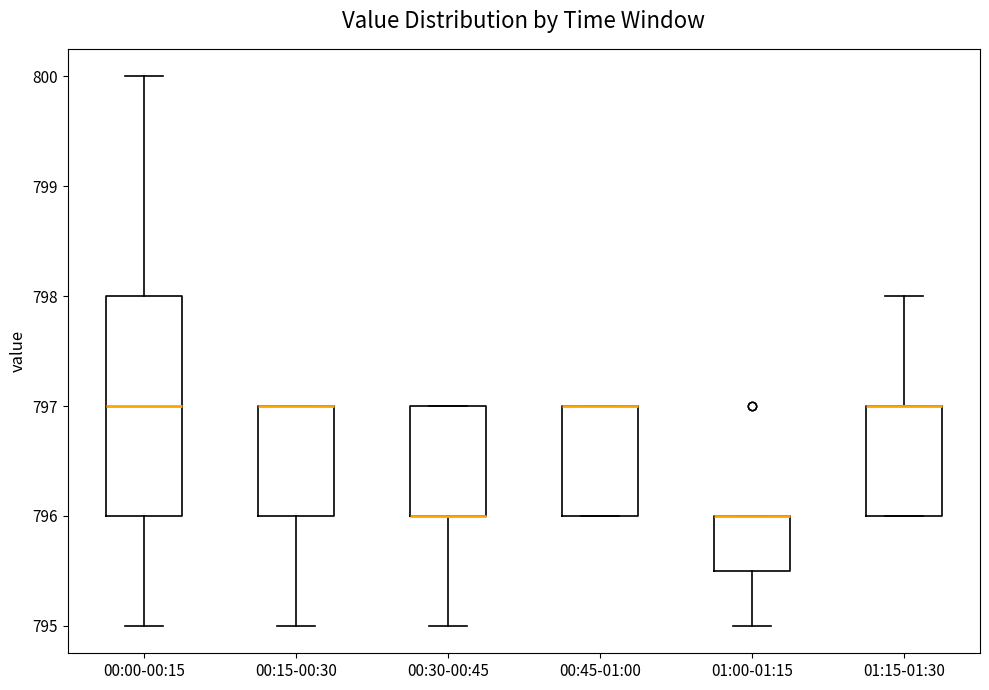

Where is the lower edge of the box for 00:45-01:00 on the y-axis? The values are not printed on the chart, so give them approximately, as read against the axis.

796.0